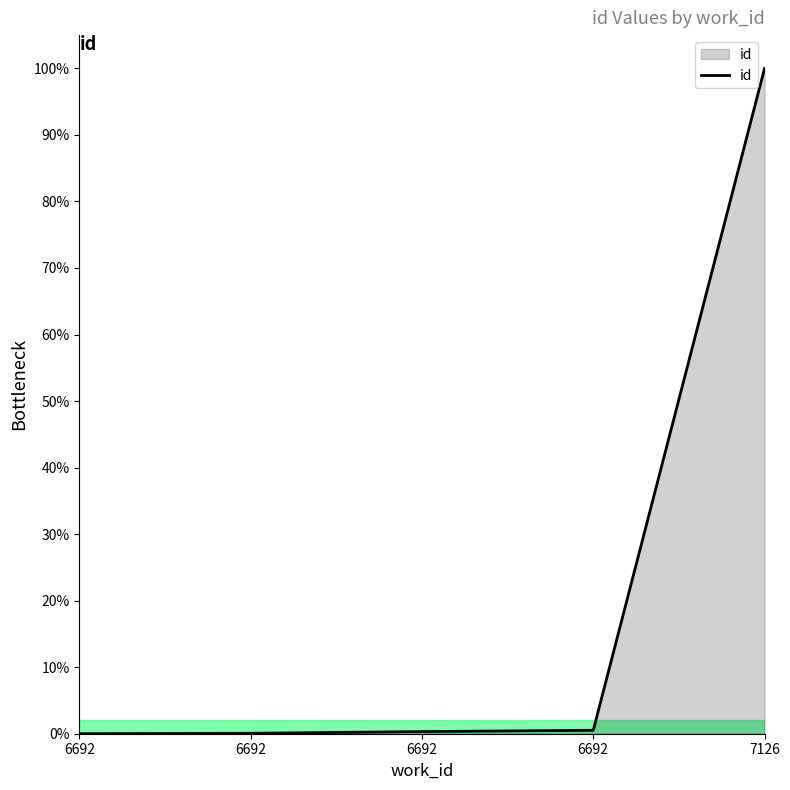

List the labels in order of value, largest first.

7126, 6692, 6692, 6692, 6692